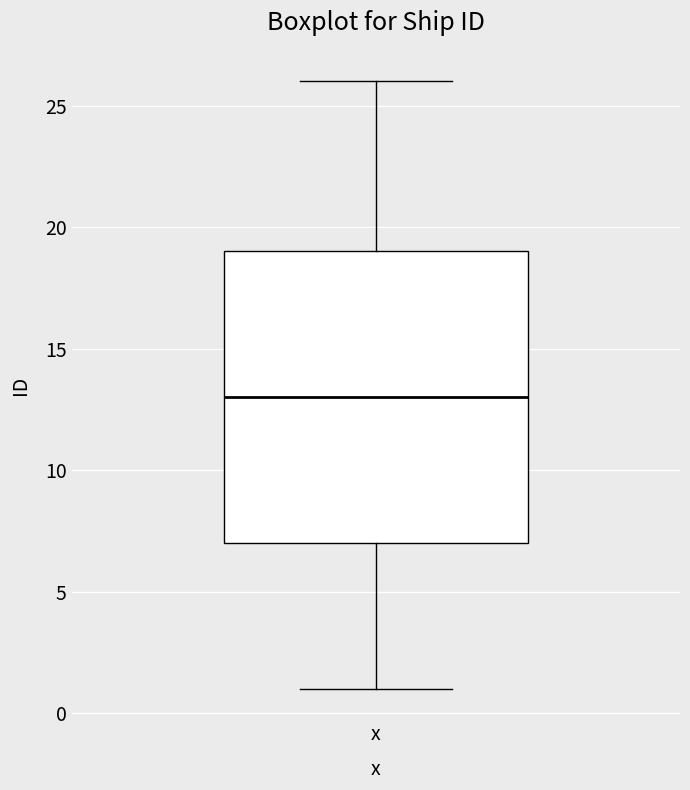

Where does the upper whisker of the box for x end on the y-axis? The values are not printed on the chart, so give them approximately, as read against the axis.

26